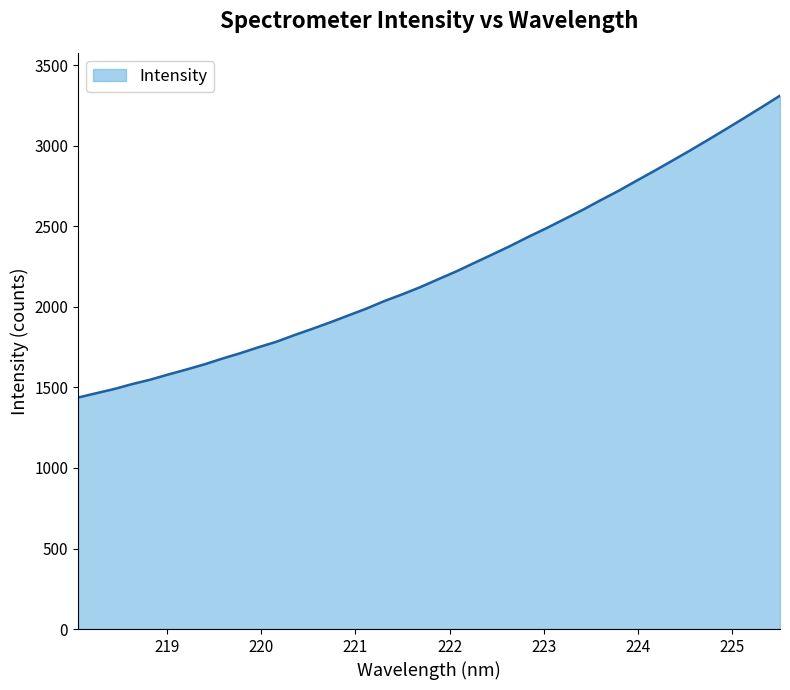

What is the difference between the maximum and minimum values?

1874.7